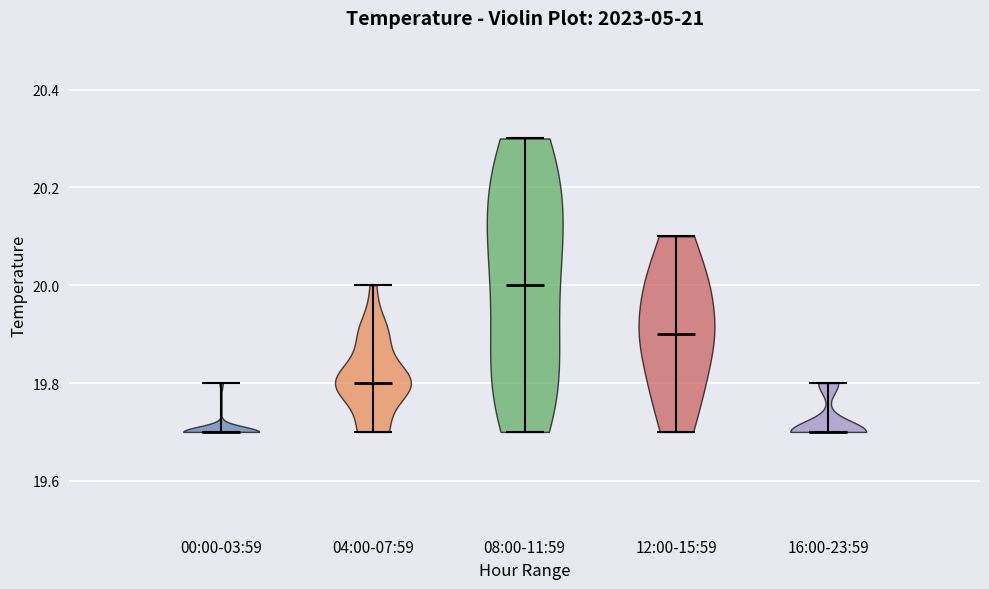

Where does the median line of the violin for 00:00-03:59 sit on the y-axis? The values are not printed on the chart, so give them approximately, as read against the axis.

19.7